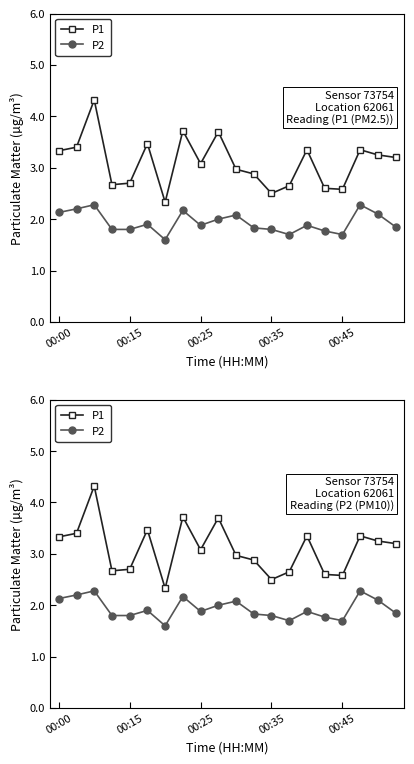

At which label does P1 reach its minimum?

6